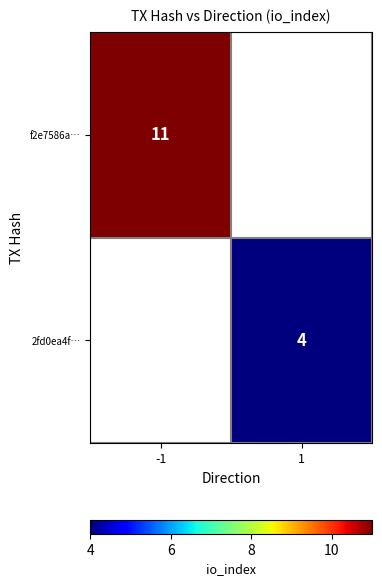

Is it true that f2e7586a… equals 11 at -1?

True